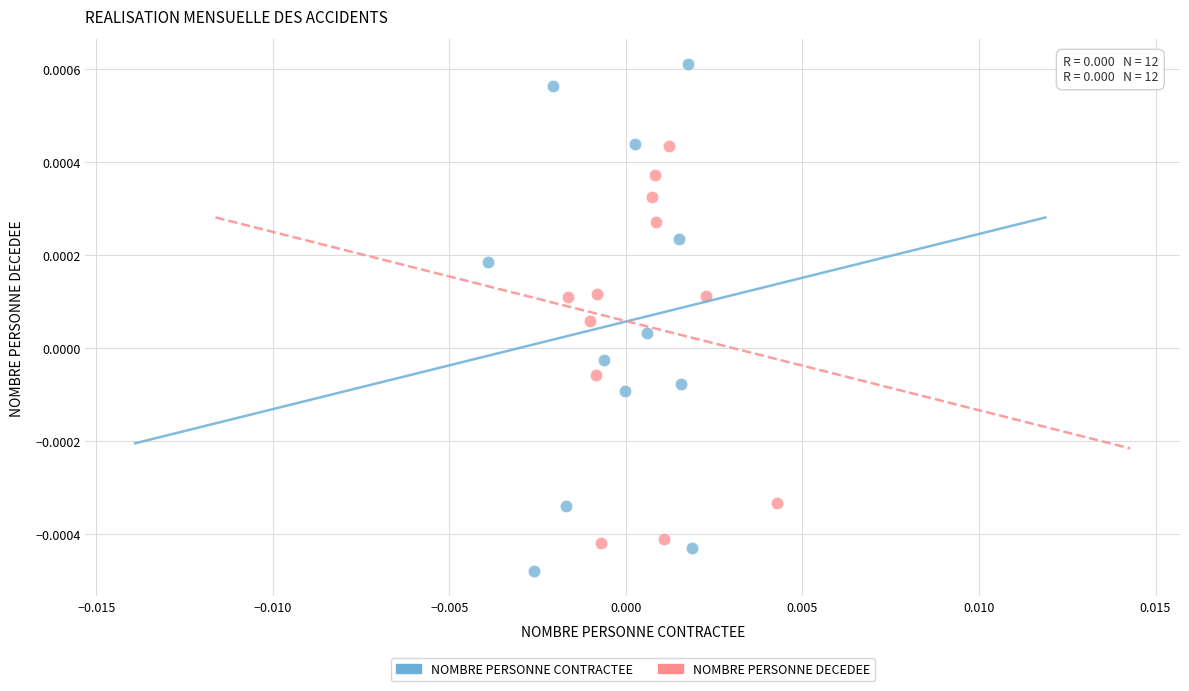

Which series contains the lowest Y value?

NOMBRE PERSONNE CONTRACTEE